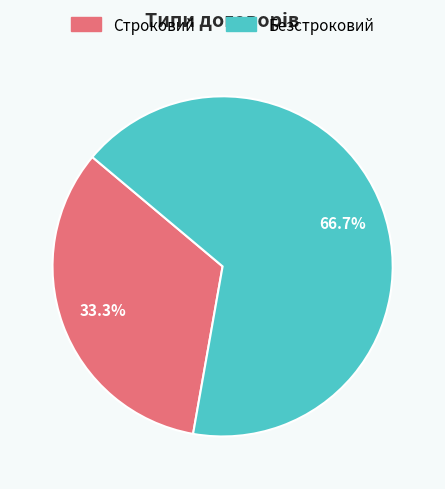

True or false: Строковий accounts for 44% of the total.

False